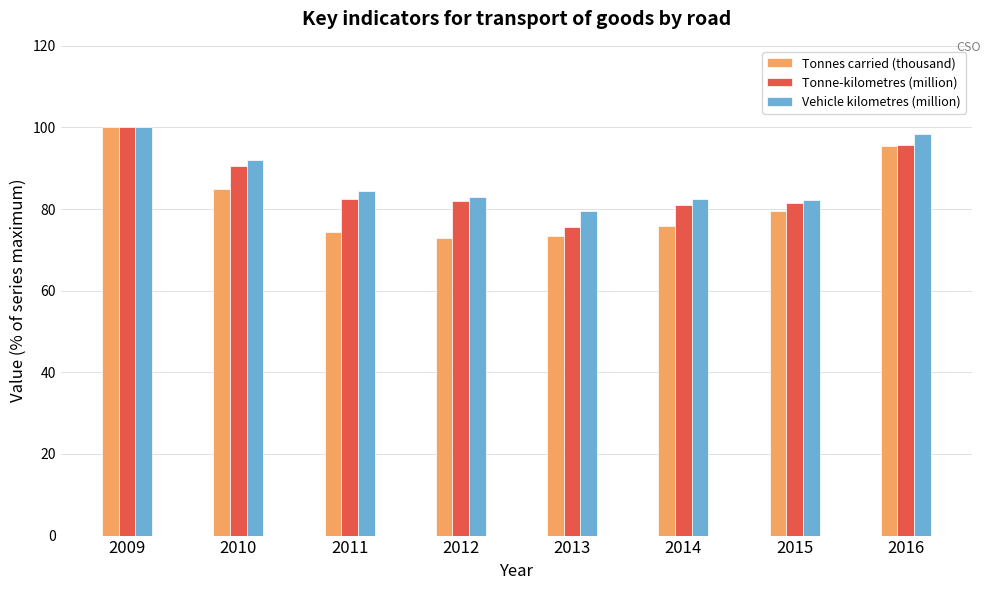

Count the number of data series in this chart.

3